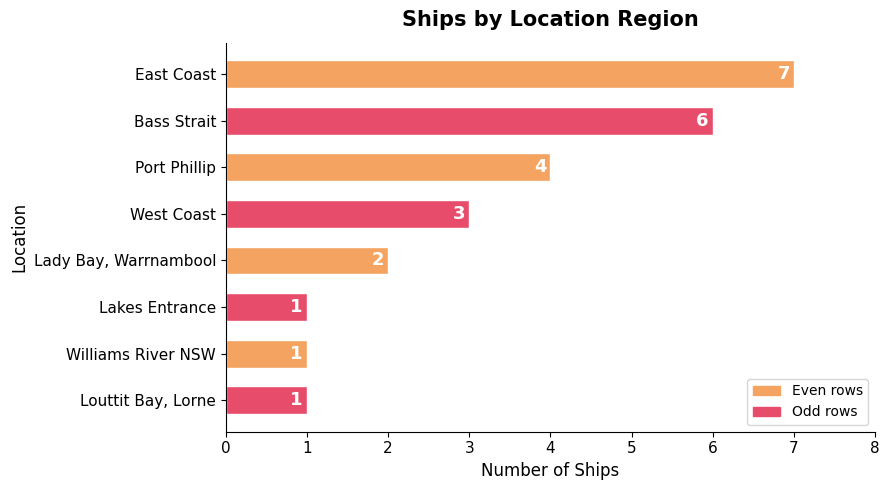

True or false: the data shows 1 at Lakes Entrance.

True